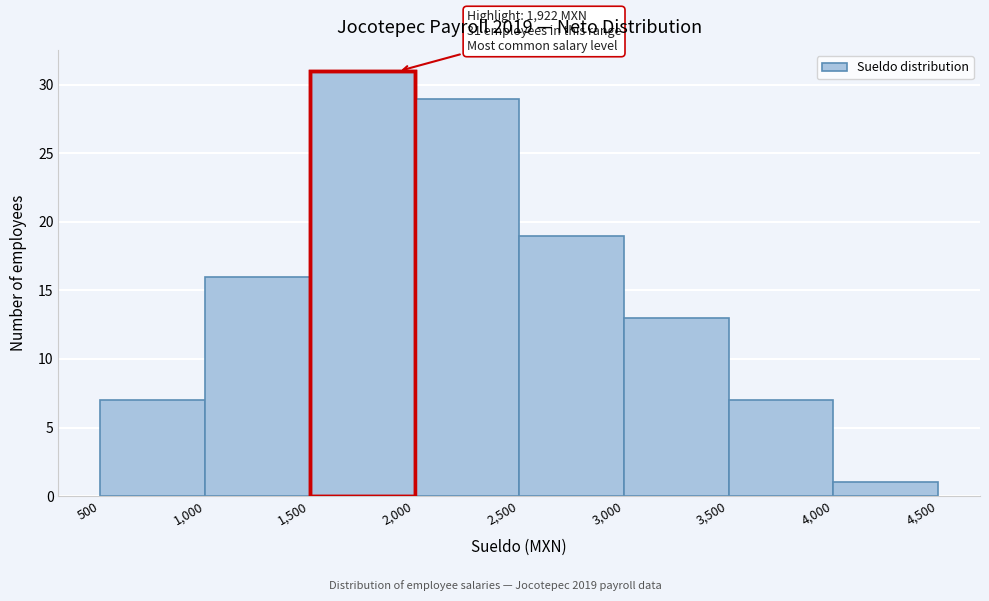

Over which range of the x-axis is the bar tallest?

1,500 to 2,000